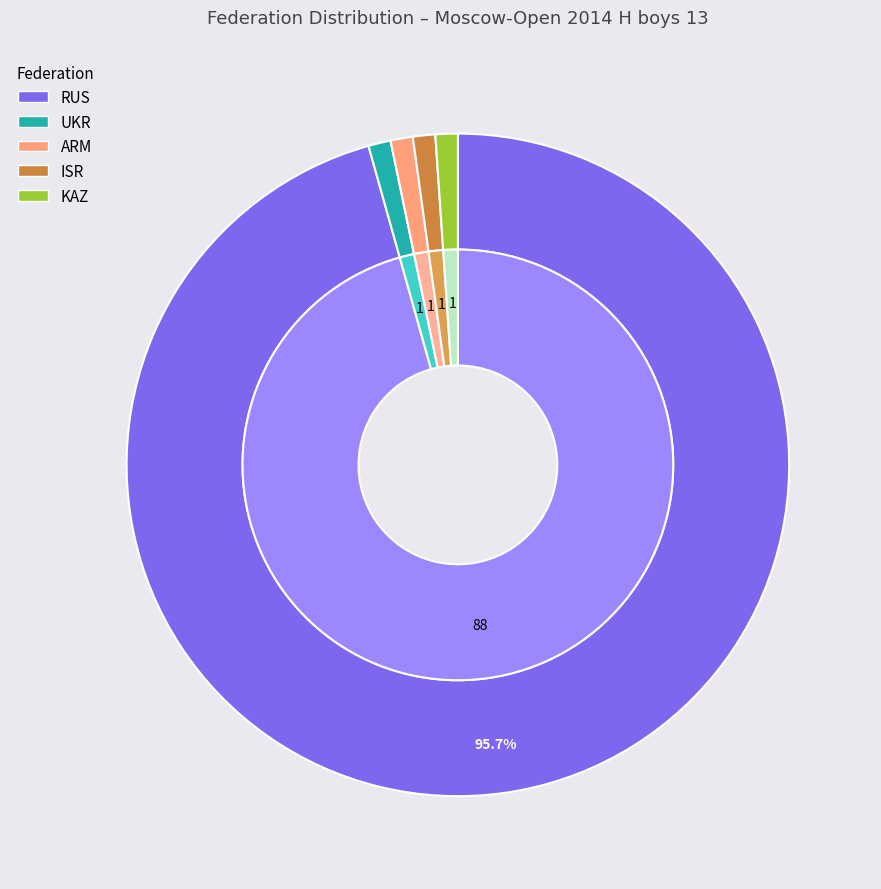

To the nearest percent, what is the combined percentage of KAZ and UKR?

2%